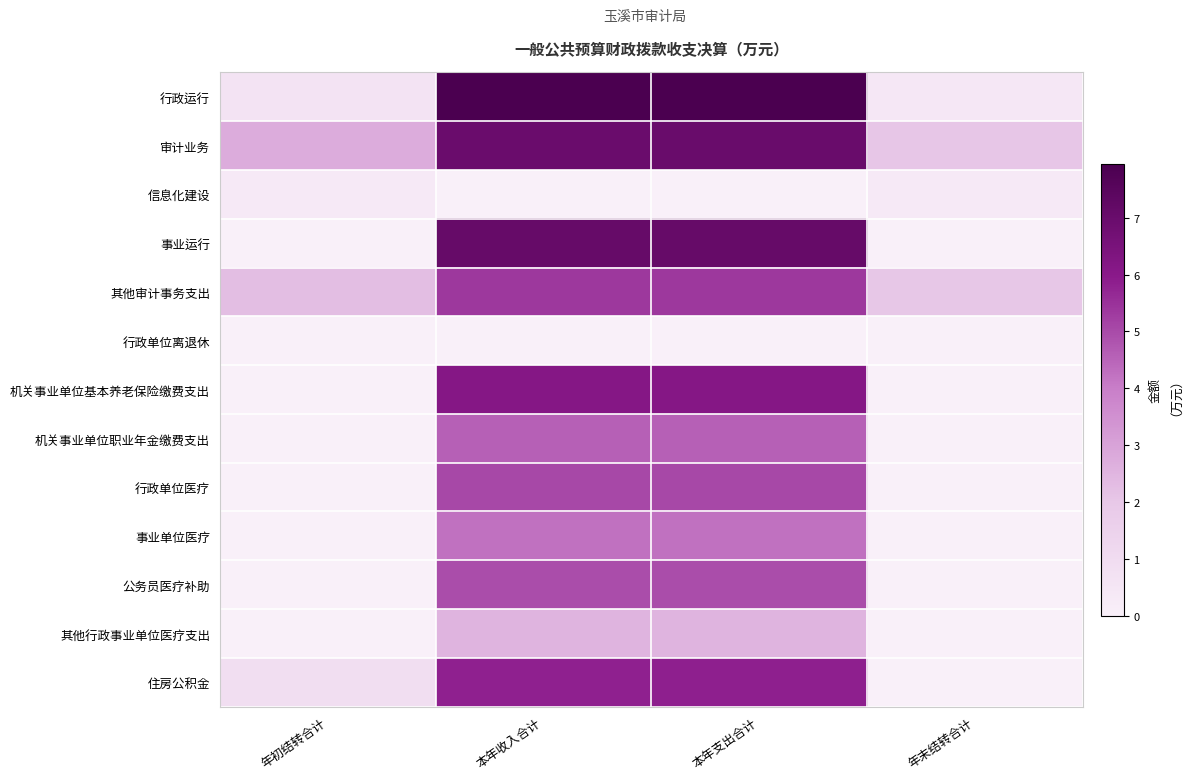

Reading left to right, transcribe all the data shown in this chart.

行政运行: 年初结转合计=0.7	本年收入合计=8.0	本年支出合计=8.0	年末结转合计=0.5
审计业务: 年初结转合计=2.7	本年收入合计=7.0	本年支出合计=7.0	年末结转合计=2.0
信息化建设: 年初结转合计=0.3	本年收入合计=0.0	本年支出合计=0.0	年末结转合计=0.3
事业运行: 年初结转合计=0.0	本年收入合计=7.1	本年支出合计=7.1	年末结转合计=0.0
其他审计事务支出: 年初结转合计=2.3	本年收入合计=5.4	本年支出合计=5.4	年末结转合计=2.0
行政单位离退休: 年初结转合计=0.0	本年收入合计=0.0	本年支出合计=0.0	年末结转合计=0.0
机关事业单位基本养老保险缴费支出: 年初结转合计=0.0	本年收入合计=6.1	本年支出合计=6.1	年末结转合计=0.0
机关事业单位职业年金缴费支出: 年初结转合计=0.0	本年收入合计=4.6	本年支出合计=4.6	年末结转合计=0.0
行政单位医疗: 年初结转合计=0.0	本年收入合计=5.0	本年支出合计=5.0	年末结转合计=0.0
事业单位医疗: 年初结转合计=0.0	本年收入合计=4.3	本年支出合计=4.3	年末结转合计=0.0
公务员医疗补助: 年初结转合计=0.0	本年收入合计=5.0	本年支出合计=5.0	年末结转合计=0.0
其他行政事业单位医疗支出: 年初结转合计=0.0	本年收入合计=2.5	本年支出合计=2.5	年末结转合计=0.0
住房公积金: 年初结转合计=0.9	本年收入合计=5.8	本年支出合计=5.8	年末结转合计=0.0